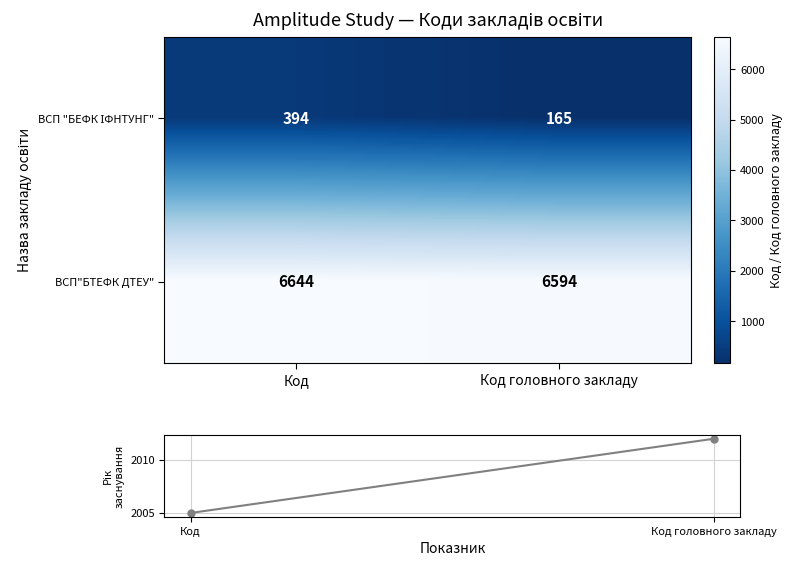

Which series has the largest total across all categories?

ВСП"БТЕФК ДТЕУ"